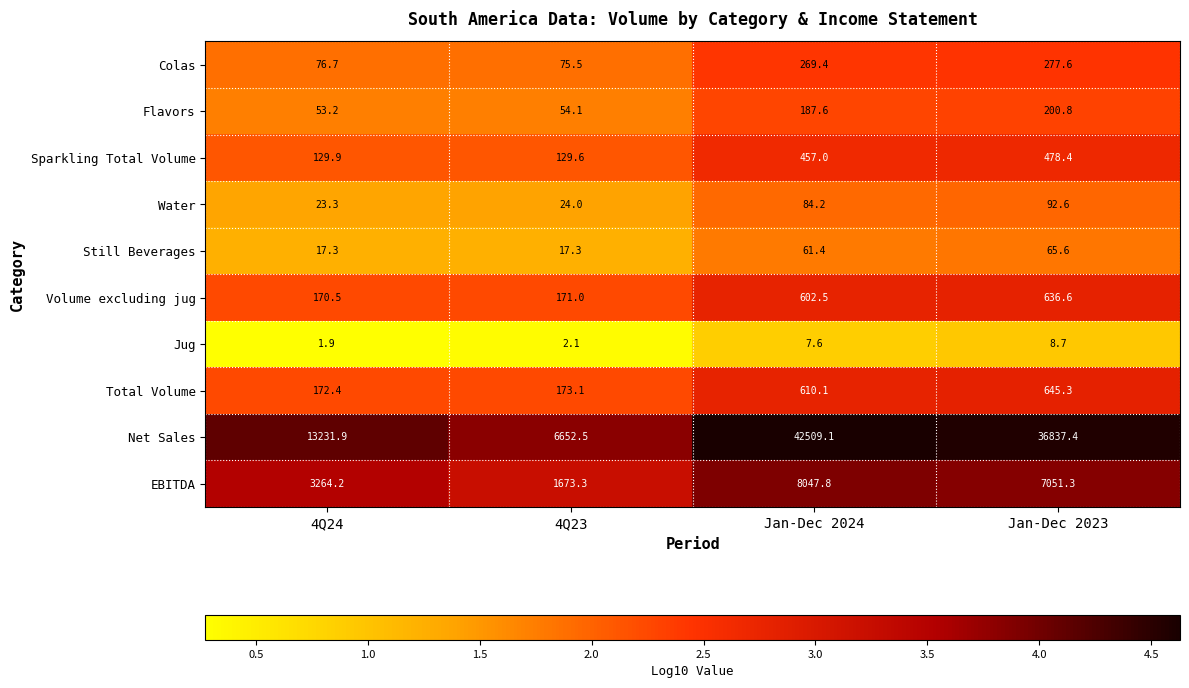

What is the sum of all EBITDA values?

20036.6